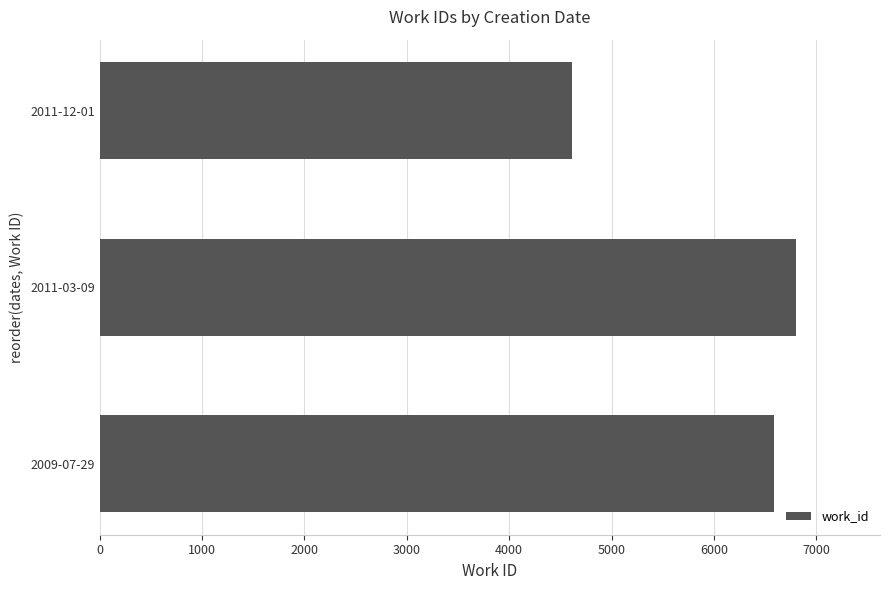

The value at 2011-12-01 is 4610. True or false?

True